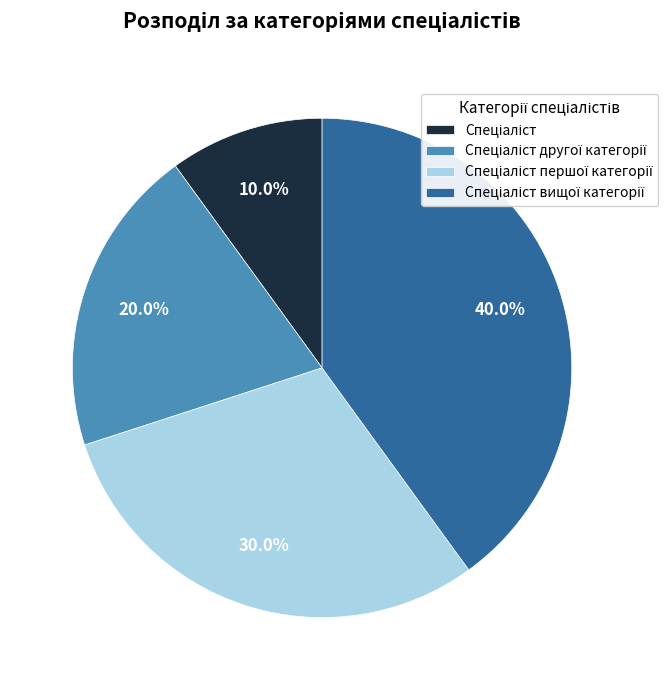

How many slices are in this pie chart?

4